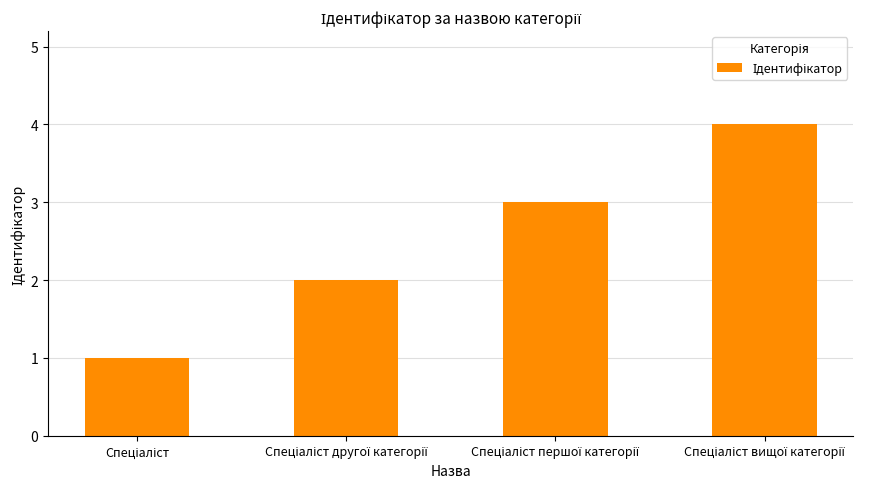

How many data points are less than 3?

2